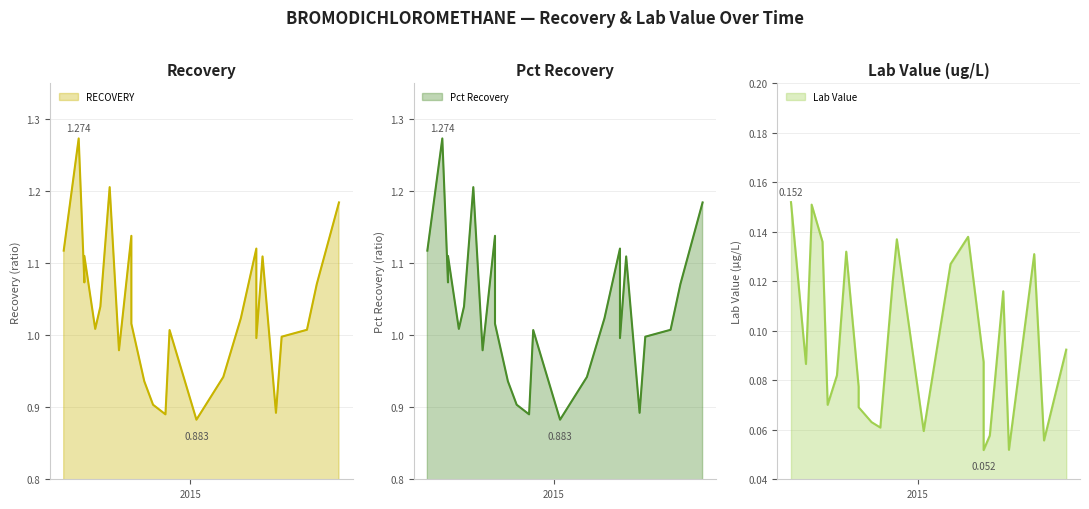

What is the highest value of the Pct Recovery series?

1.3